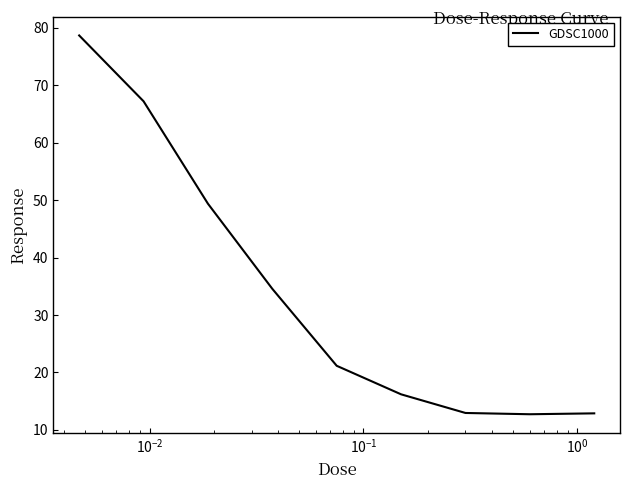

What is the difference between the maximum and minimum values?

65.9